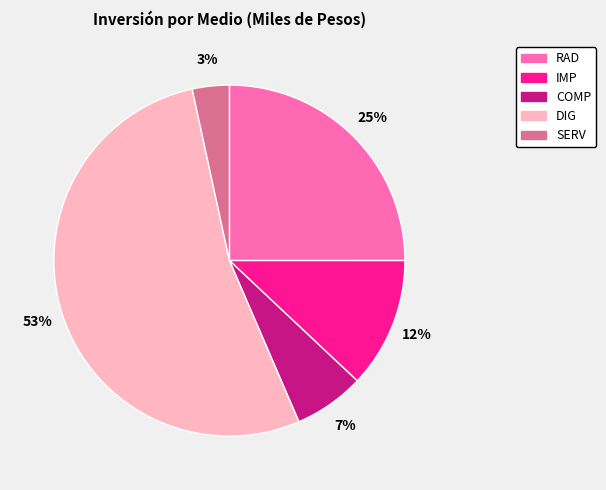

Which has a higher value, DIG or COMP?

DIG